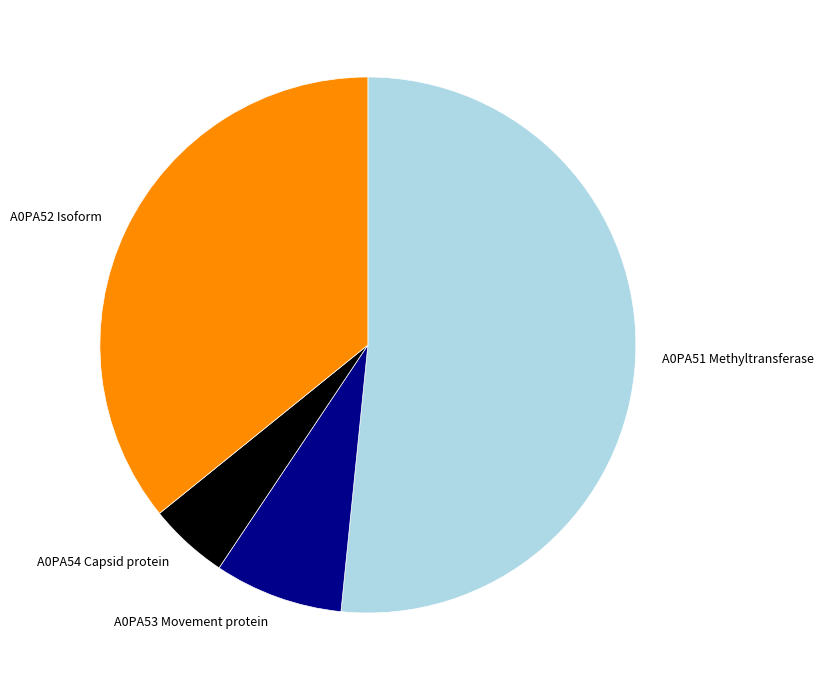

Rank the categories by value from lowest to highest.

A0PA54 Capsid protein, A0PA53 Movement protein, A0PA52 Isoform, A0PA51 Methyltransferase